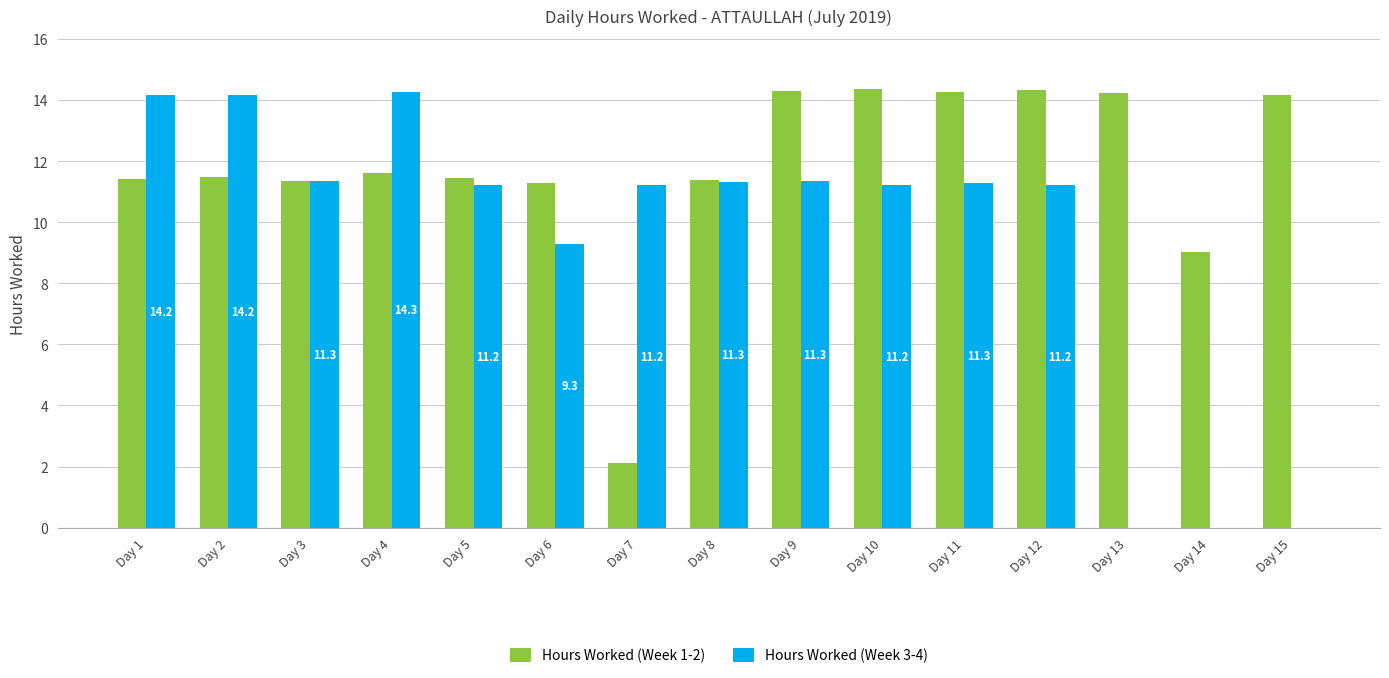

What is the total value across all series at Day 1?

25.6